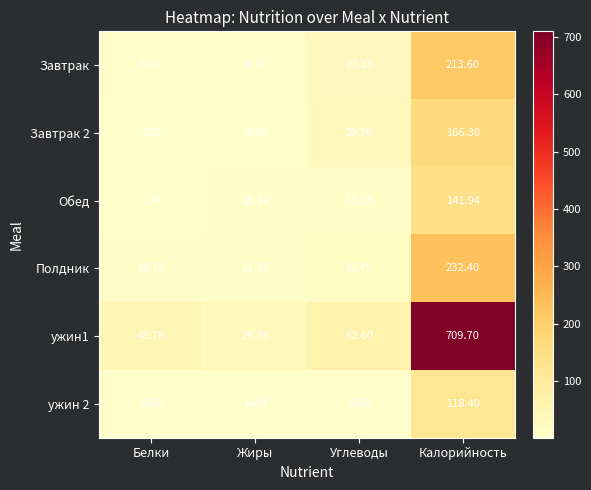

Rank the categories by Полдник value from lowest to highest.

Белки, Жиры, Углеводы, Калорийность